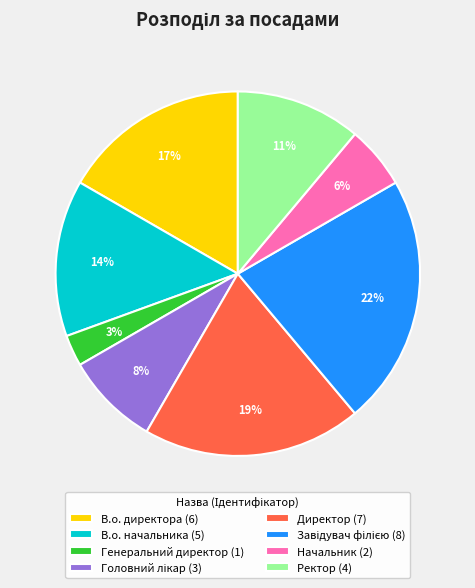

Is Начальник the majority of the pie?

No